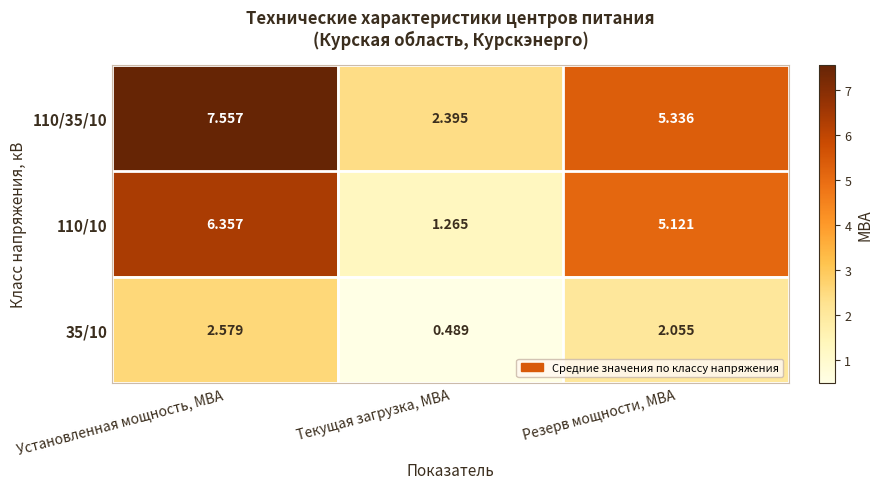

Is the value of 35/10 at Резерв мощности, МВА greater than the value of 110/35/10 at Текущая загрузка, МВА?

No